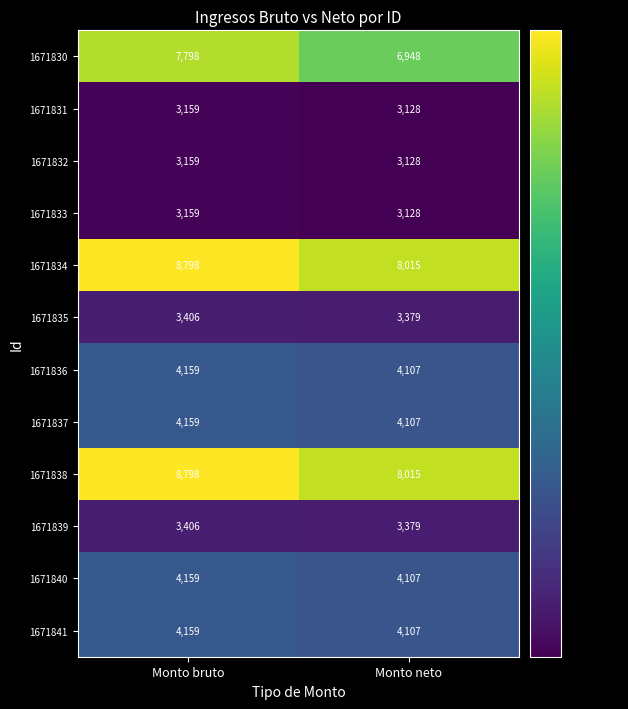

Which series changed the most between Monto bruto and Monto neto?

1671830